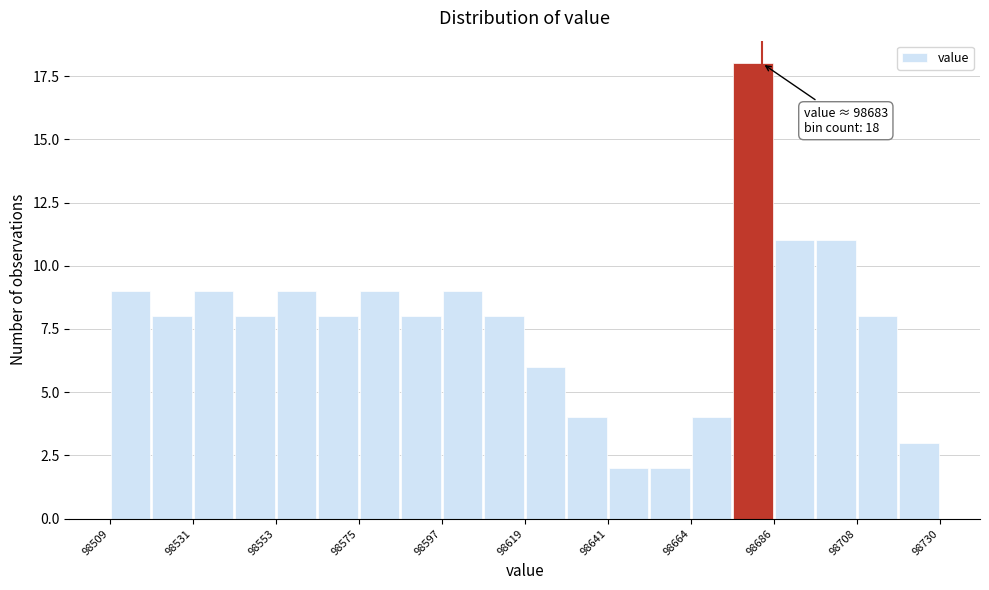

Around what value on the x-axis is the tallest bar? Give the approximate position of its centre, as read against the axis.

98680